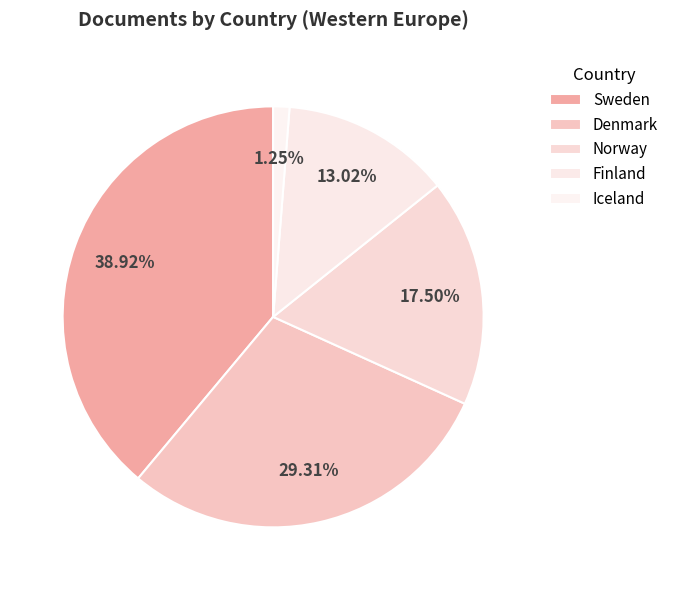

Is it true that Denmark is 37% of the pie?

False